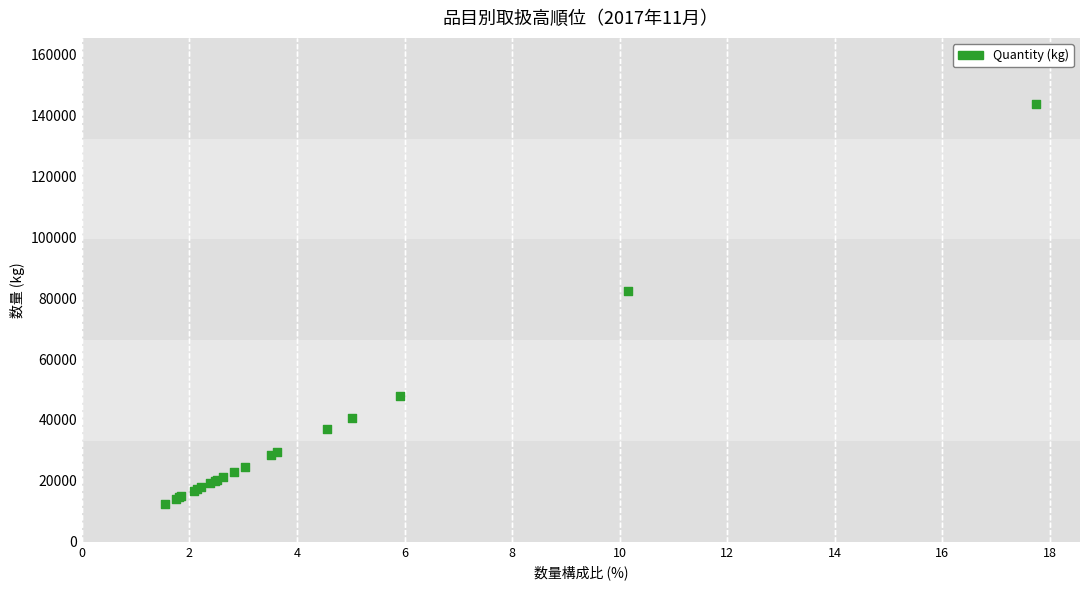

What Y value in the scatter plot is closest to 78160?

82393